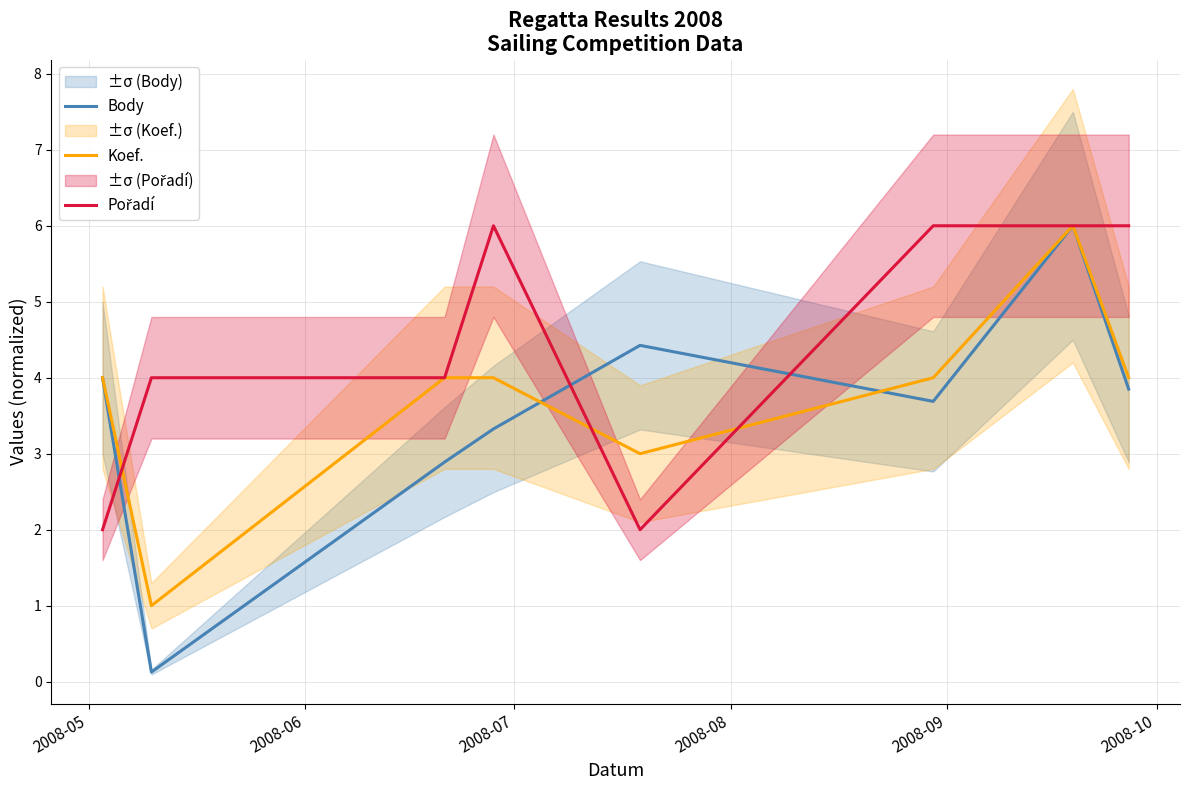

At how many categories does at least one series exceed 3?

8